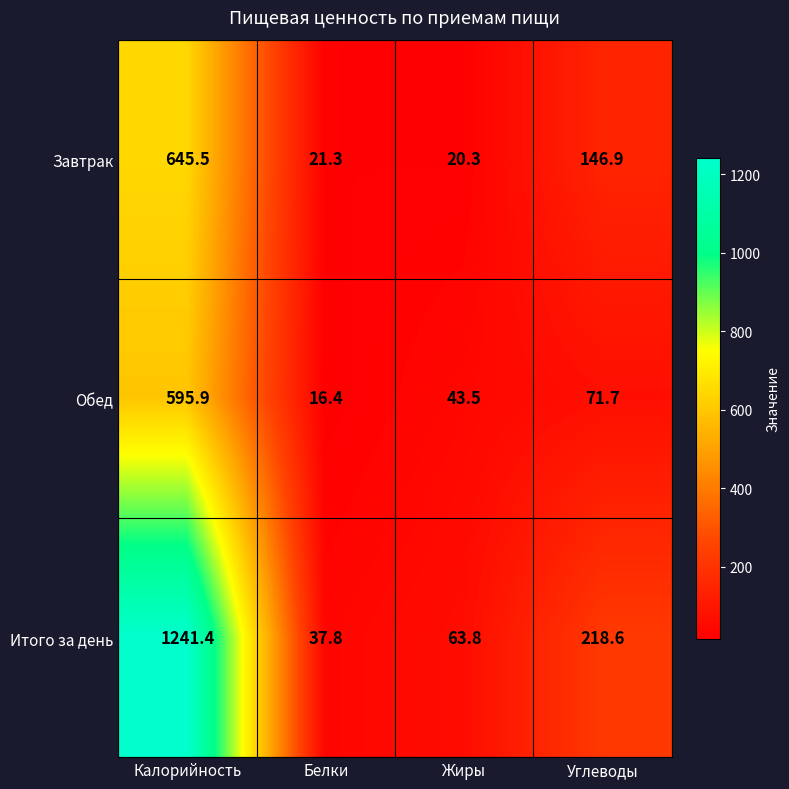

What is the difference between the maximum and minimum values in the Завтрак series?

625.2